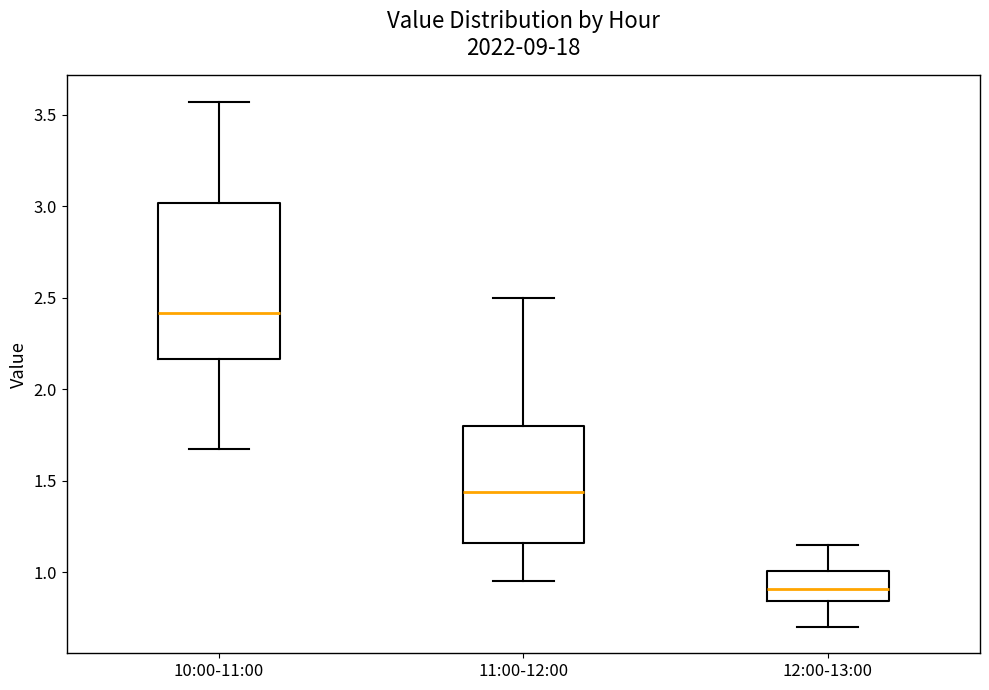

Which box's median line is the lowest?

12:00-13:00